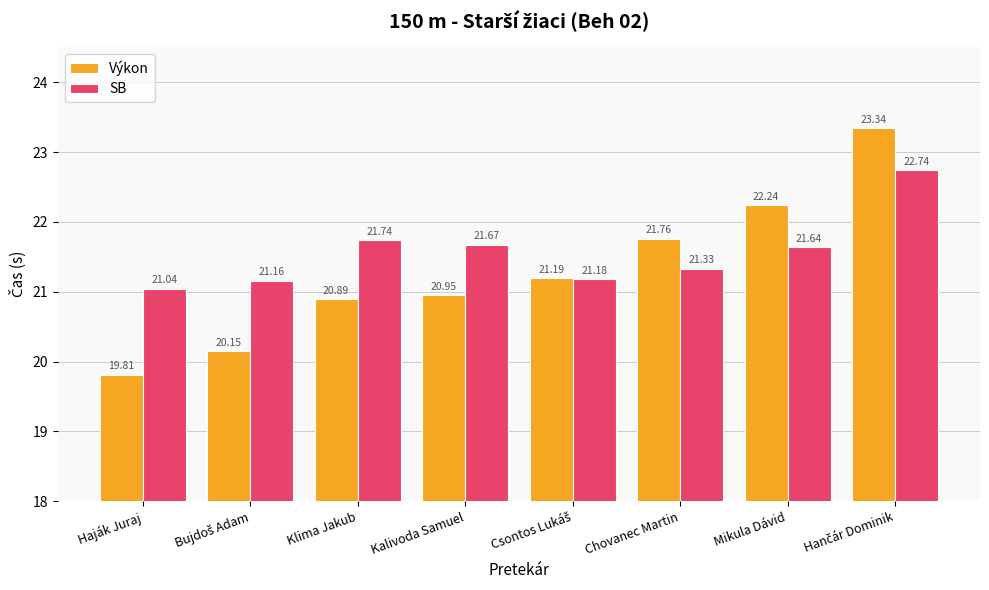

What is the minimum value for SB?

21.0